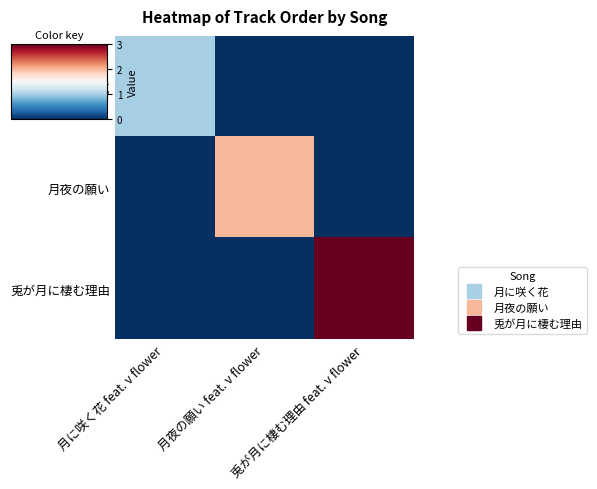

What is the spread (max minus min) of values at 兎が月に棲む理由 feat. v flower?

3